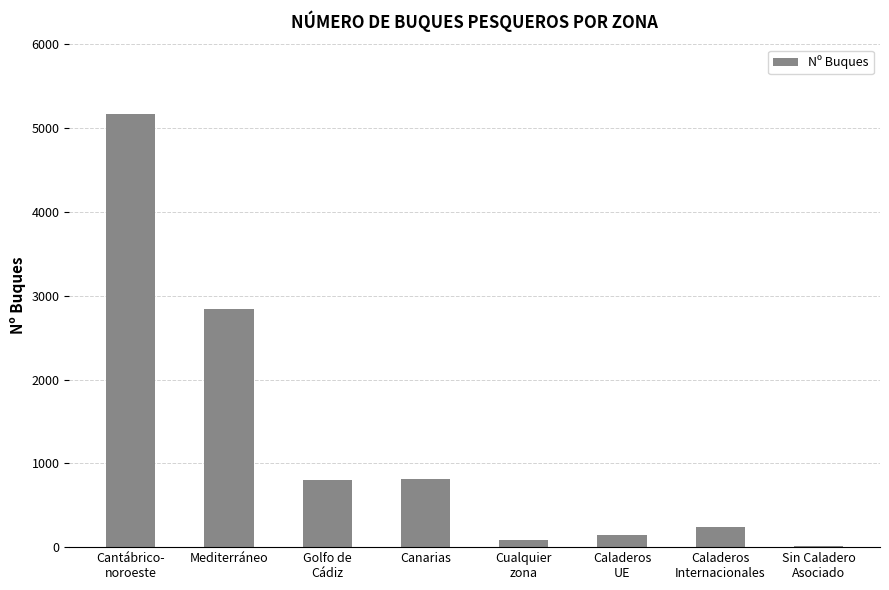

What is the difference between the values at Cantábrico-
noroeste and Mediterráneo?

2327